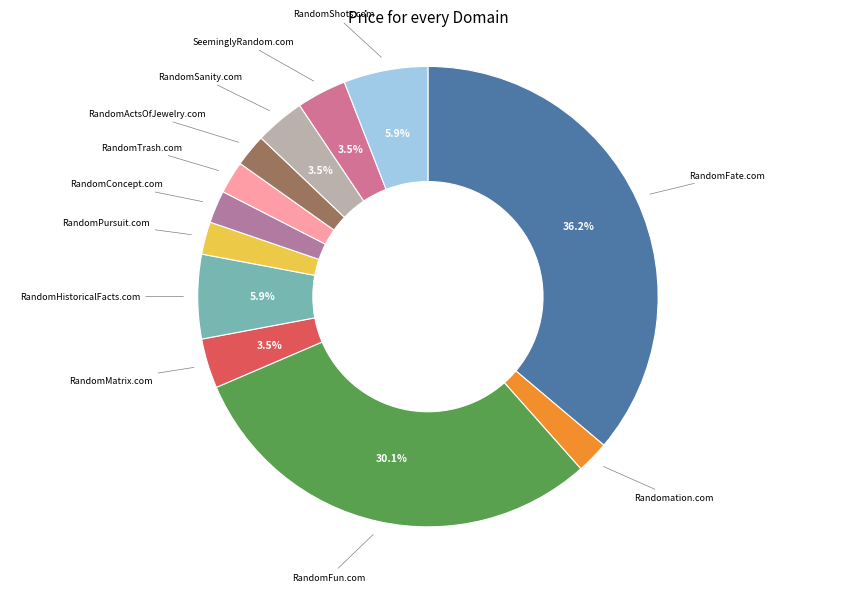

Which slice is the largest?

RandomFate.com